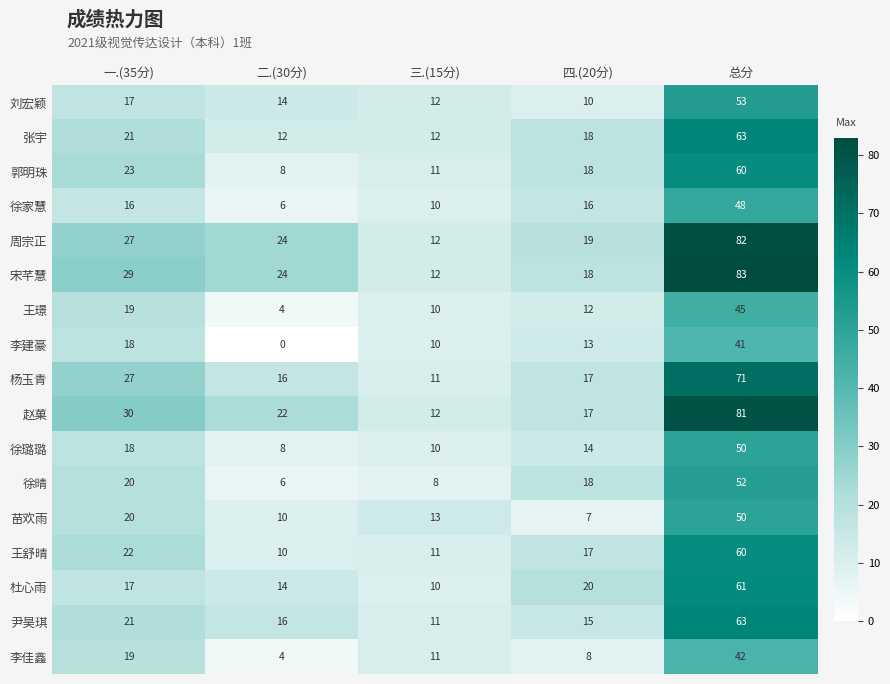

Which series has the largest total across all categories?

宋芊慧